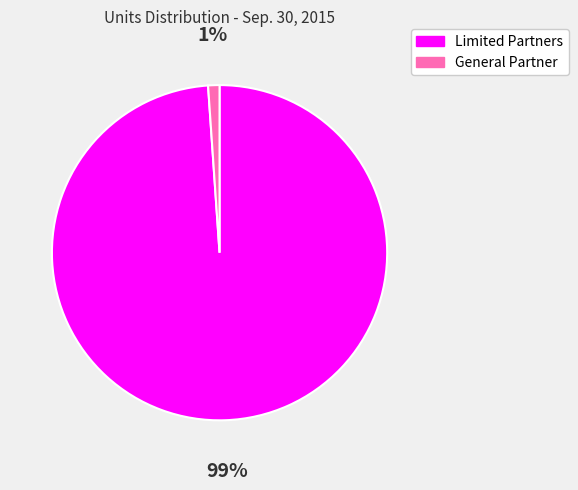

Is the sum of General Partner and Limited Partners greater than half?

Yes